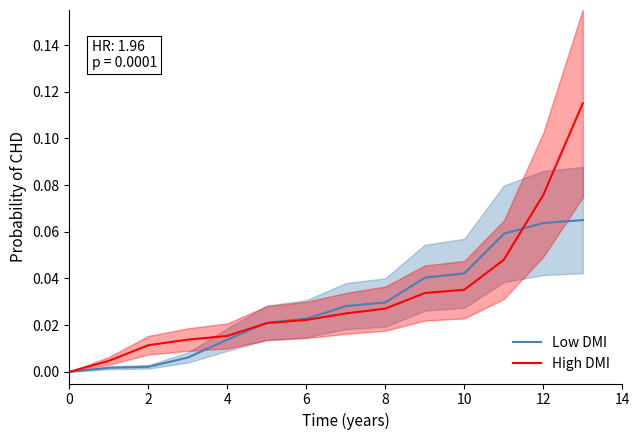

Is the value of High DMI at 8 greater than the value of Low DMI at 6?

Yes